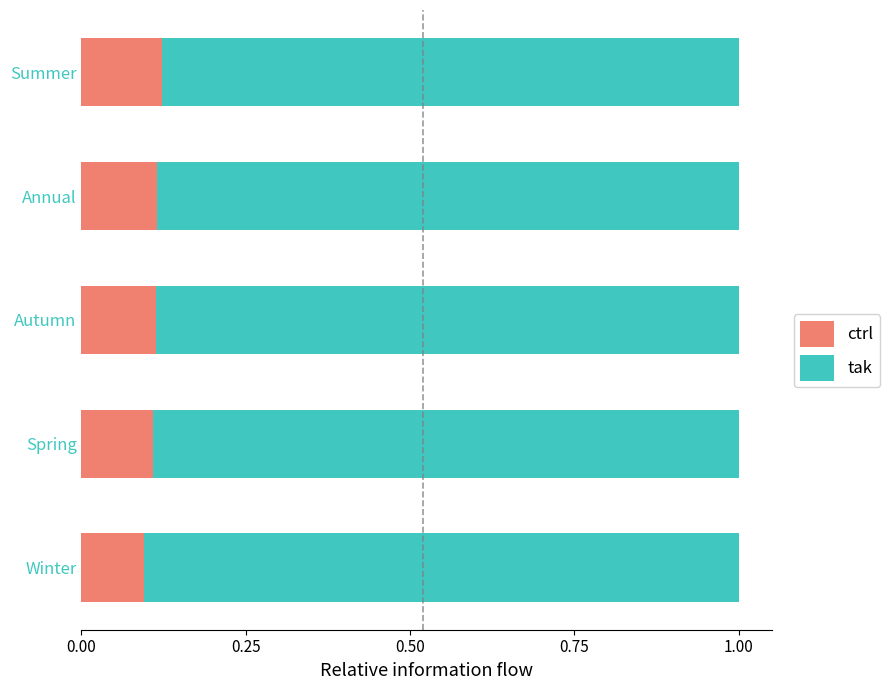

Count the ctrl values in the range 0 to 1.

5